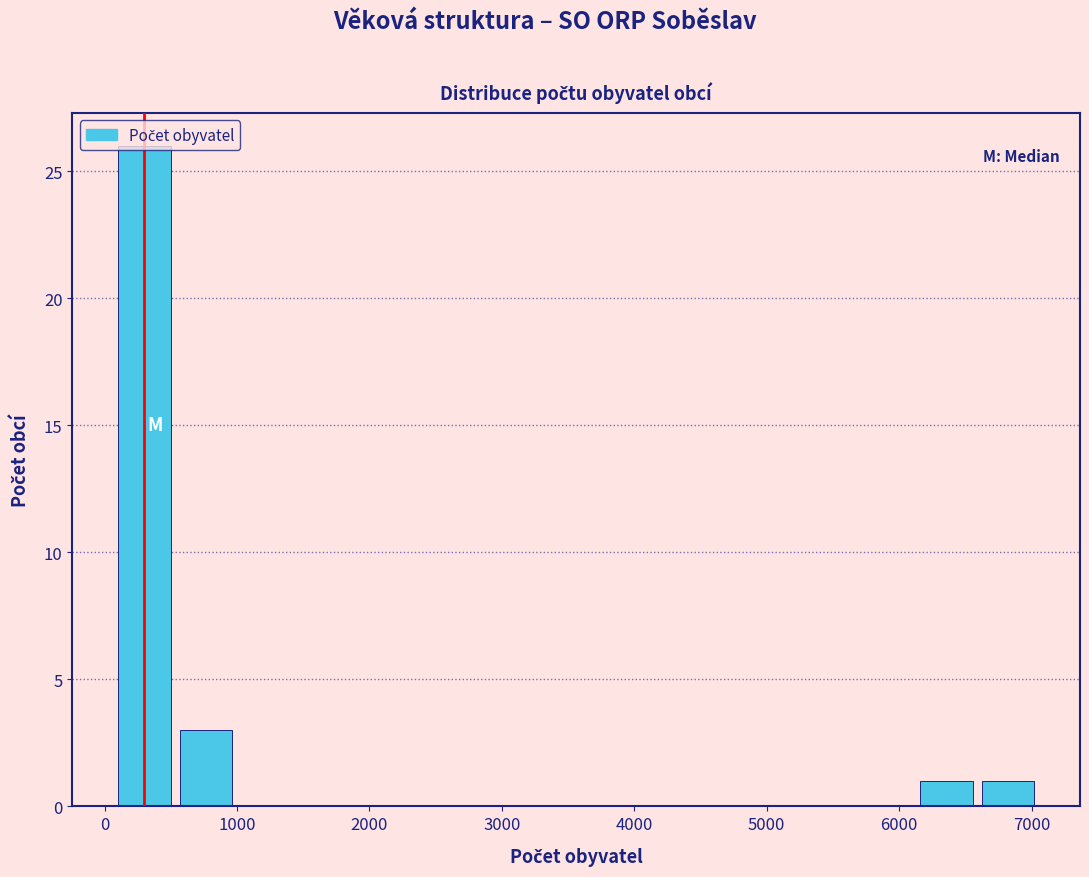

What is the height of the bar covering 6100 to 6600 on the x-axis? Neither the bar edges nor the heights are printed on the chart, so give them approximately, as read against the axes.

1